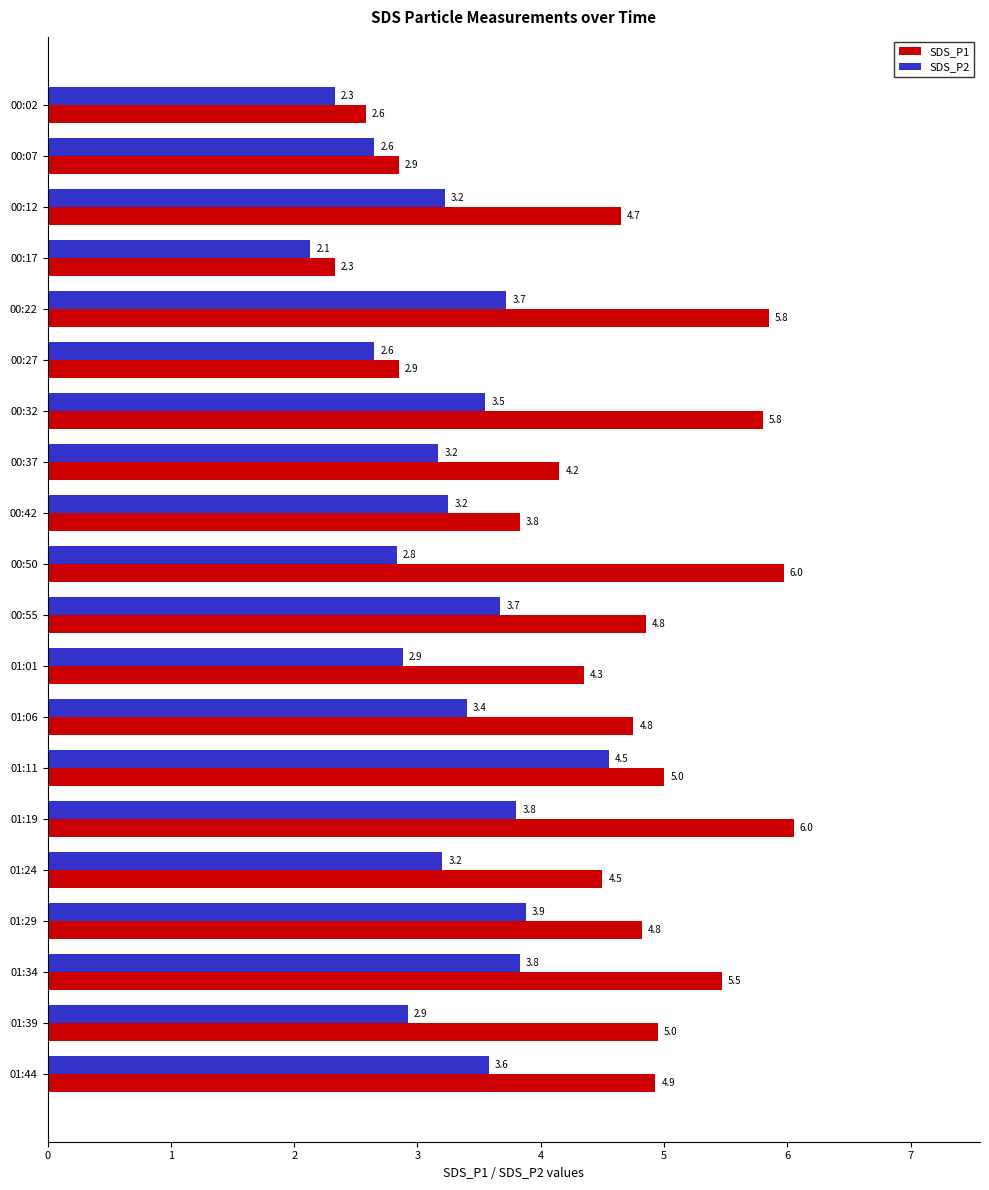

What is the approximate value of SDS_P1 at 00:50?

6.0